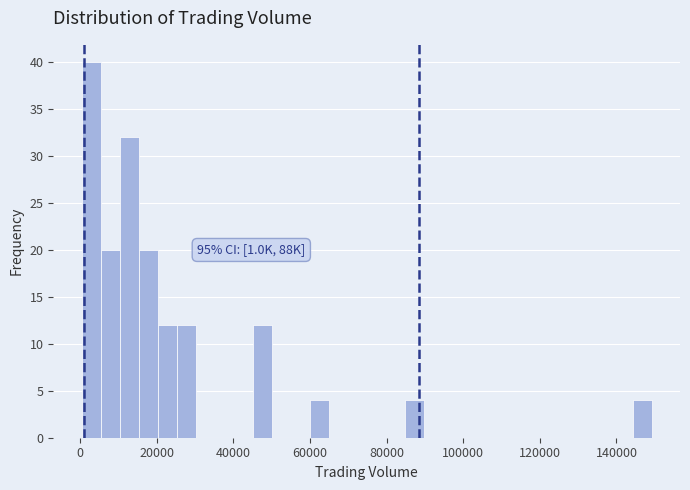

Around what value on the x-axis is the tallest bar? Give the approximate position of its centre, as read against the axis.

2000